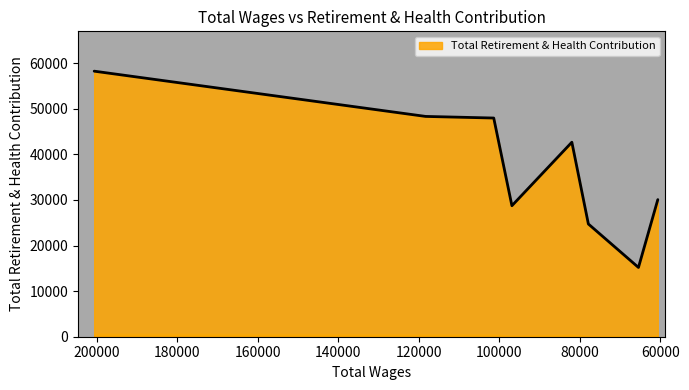

What is the approximate value at 81964.0, to the nearest 50?

42650